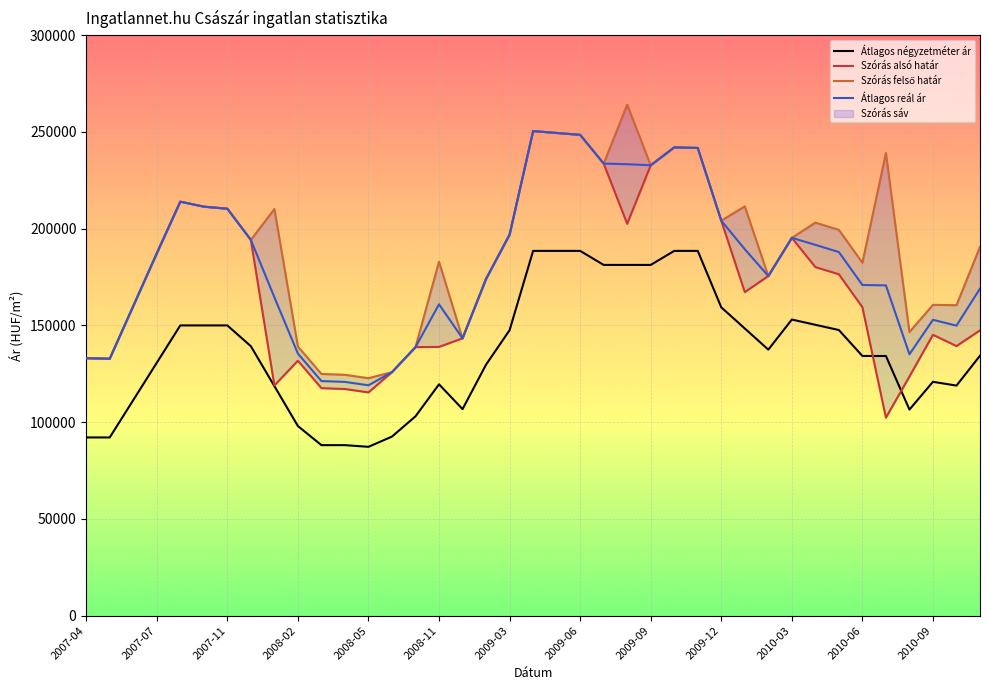

In Átlagos reál ár, how many points are lower than both neighbors (excluding endpoints)?

7